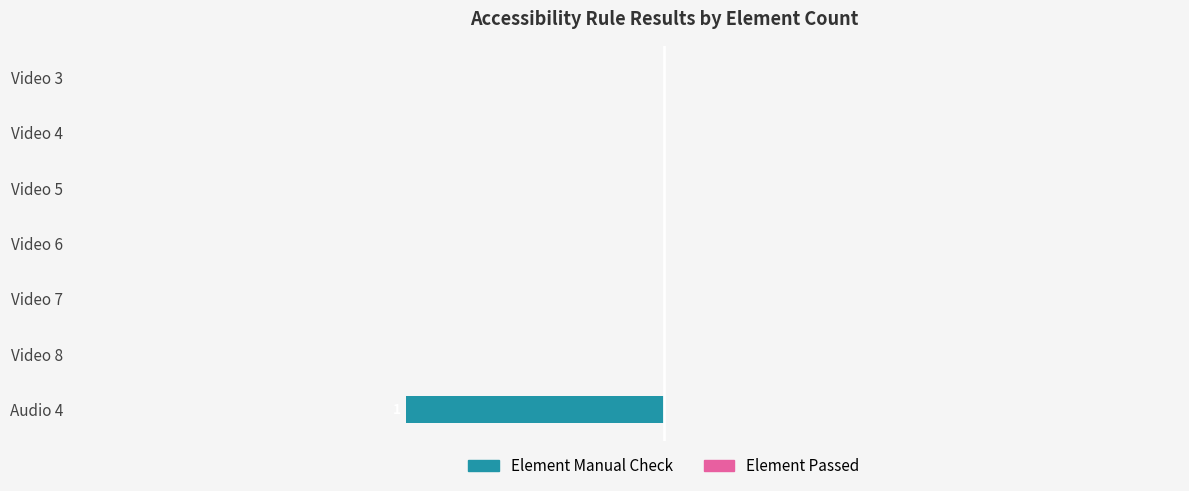

How many data points does each series have?

7